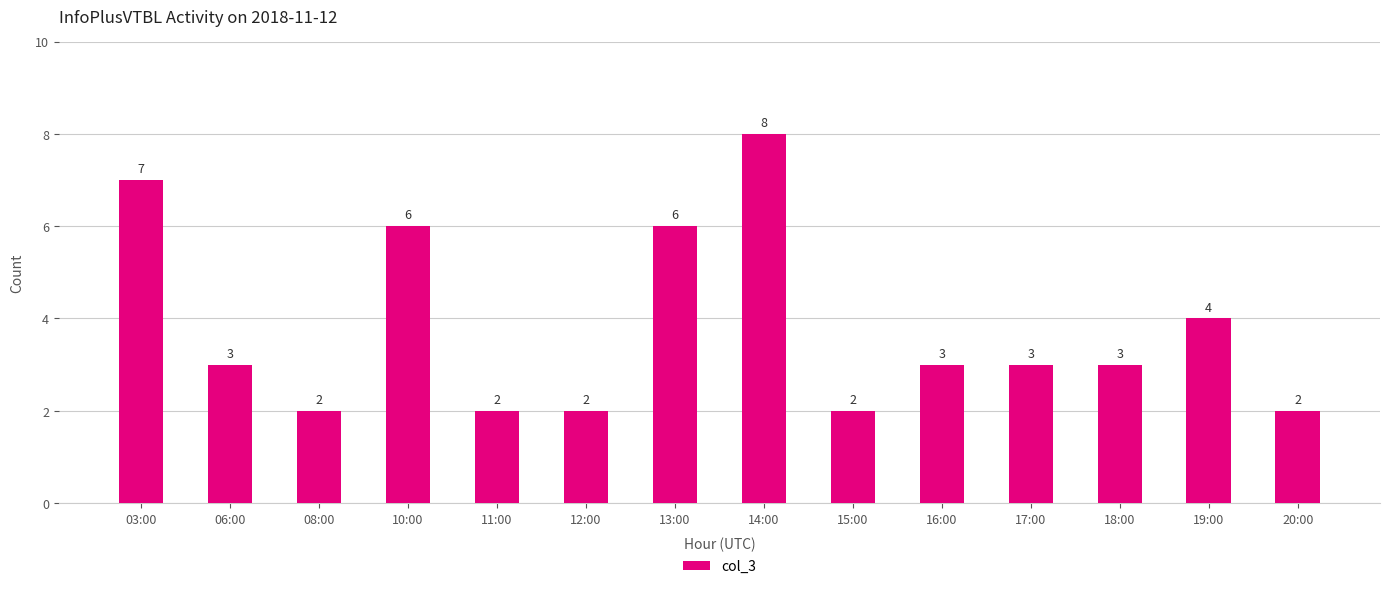

Is it true that the value at 16:00 is 3?

True